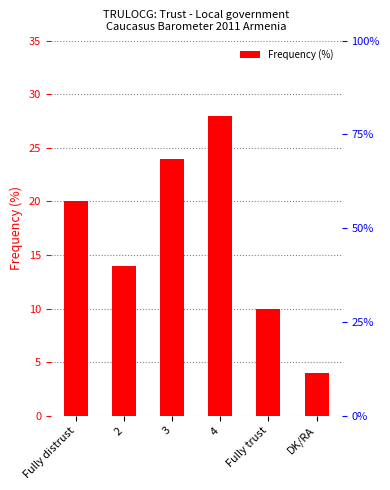

Count the number of values greater than 20.

2